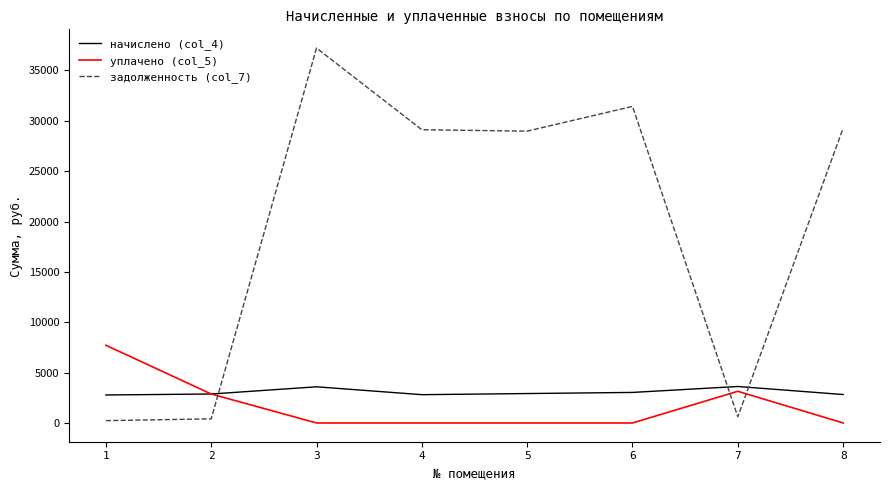

Rank the series by their maximum value, from lowest to highest.

начислено (col_4), уплачено (col_5), задолженность (col_7)